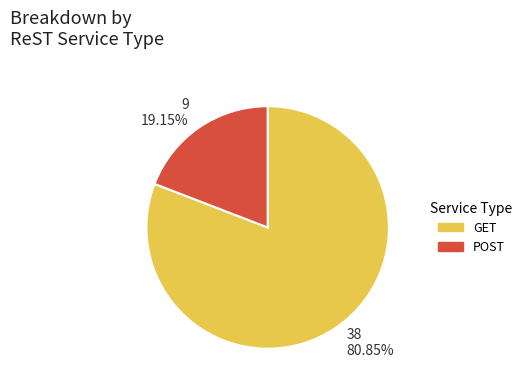

Count the number of slices in the pie.

2